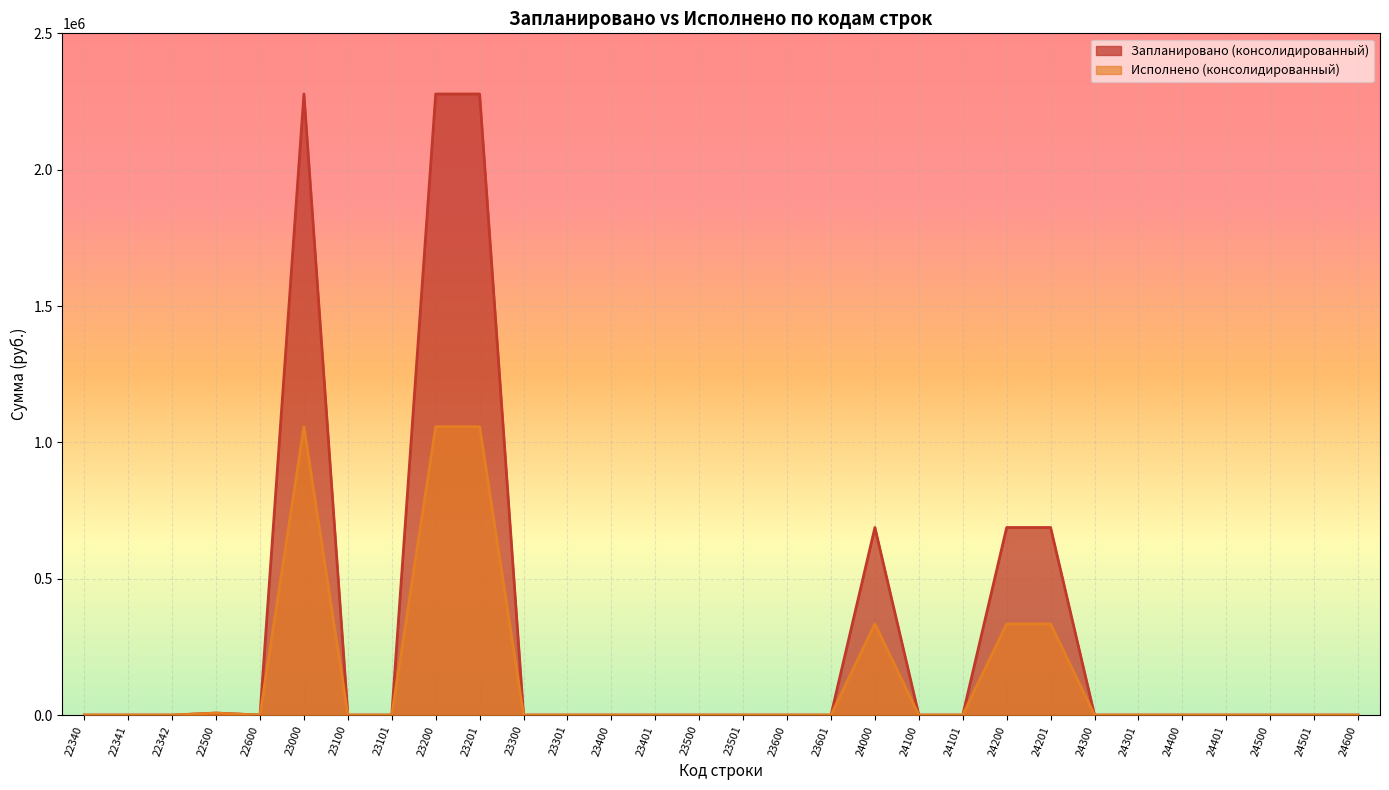

List the series in order of their overall mean, lowest first.

Исполнено (консолидированный), Запланировано (консолидированный)